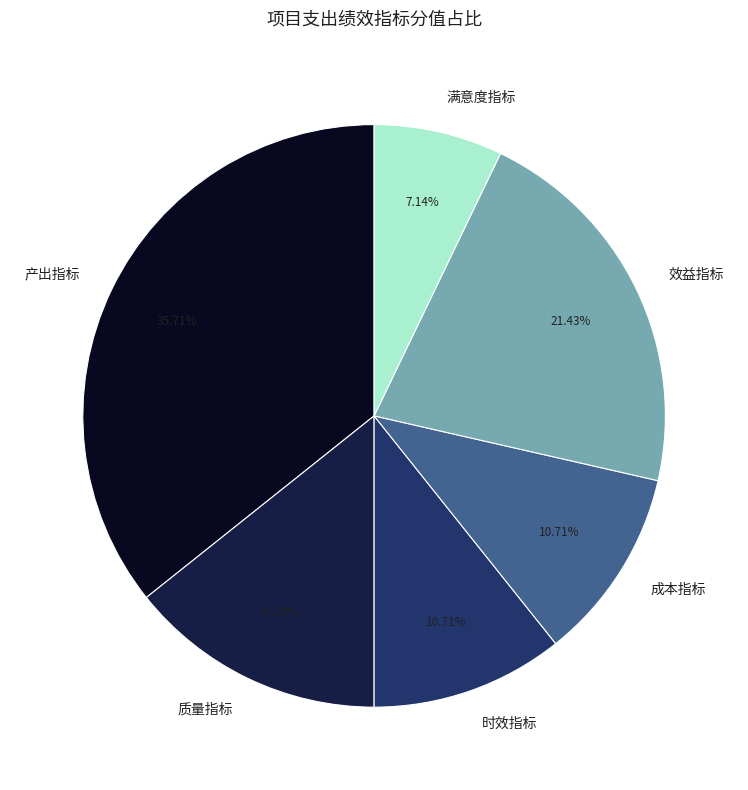

To the nearest percent, what percentage of the pie is 成本指标?

11%